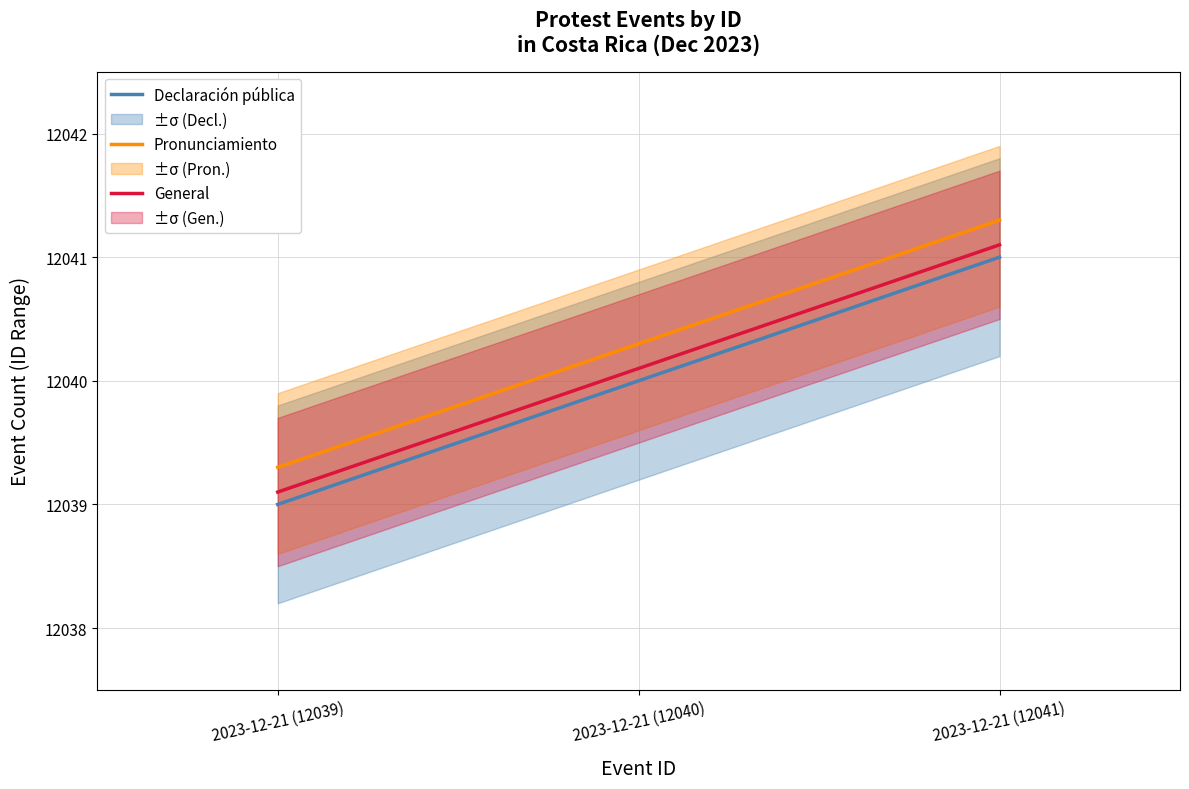

Is the value of Declaración pública at 2023-12-21 (12041) greater than the value of General at 2023-12-21 (12041)?

No